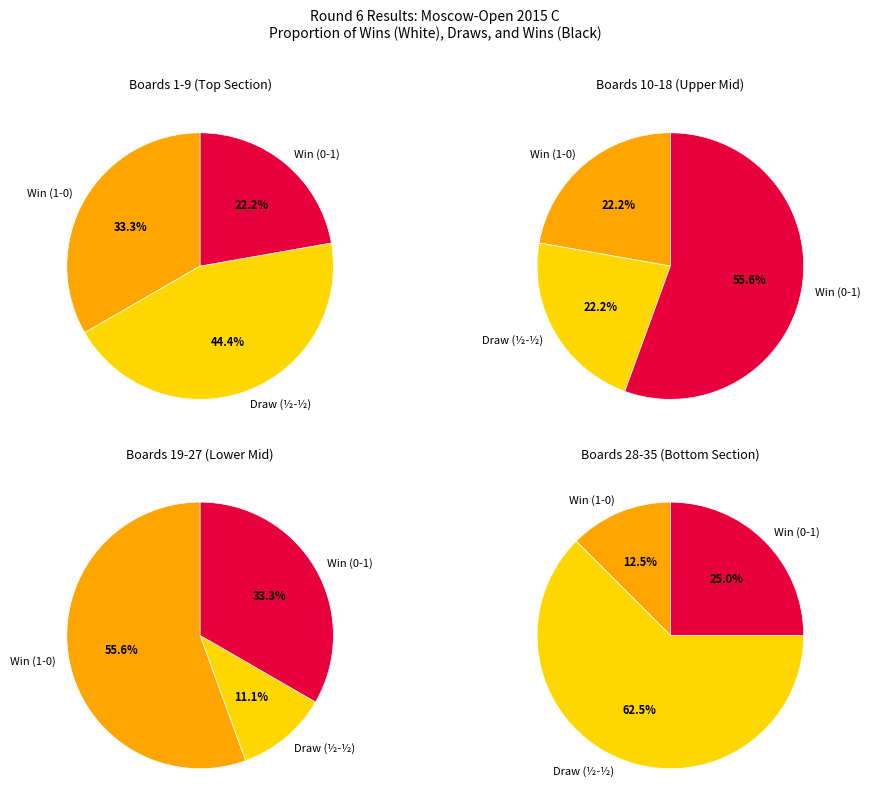

Is the sum of ½ - ½ and 1 - 0 greater than half?

Yes